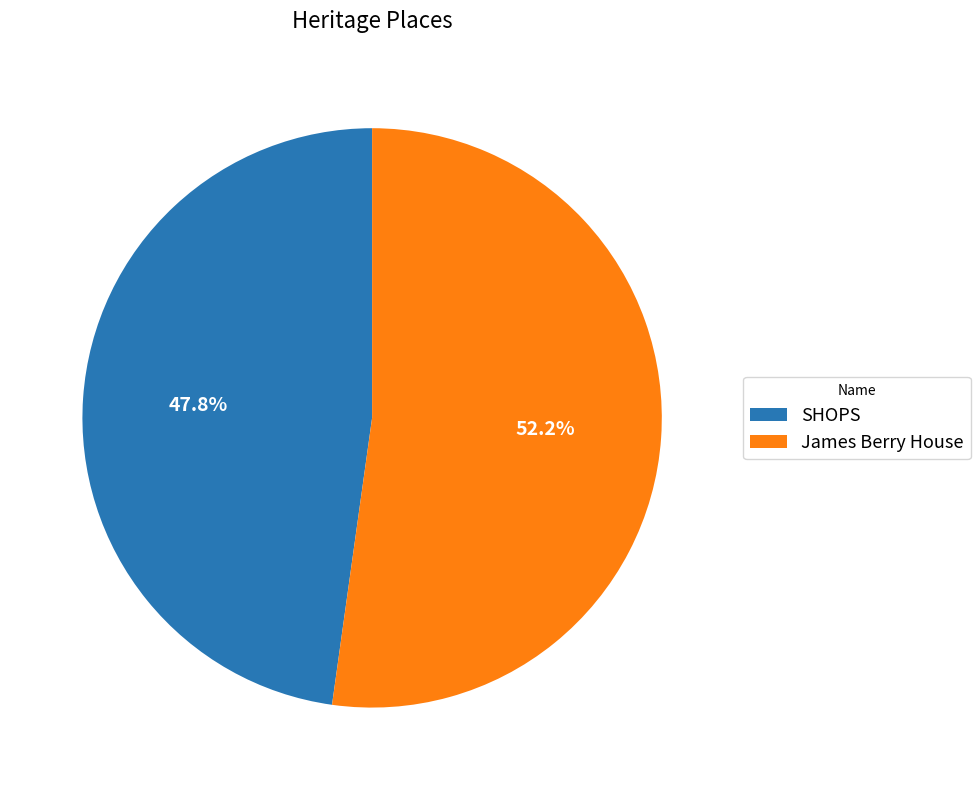

What is the largest slice in the pie chart?

James Berry House